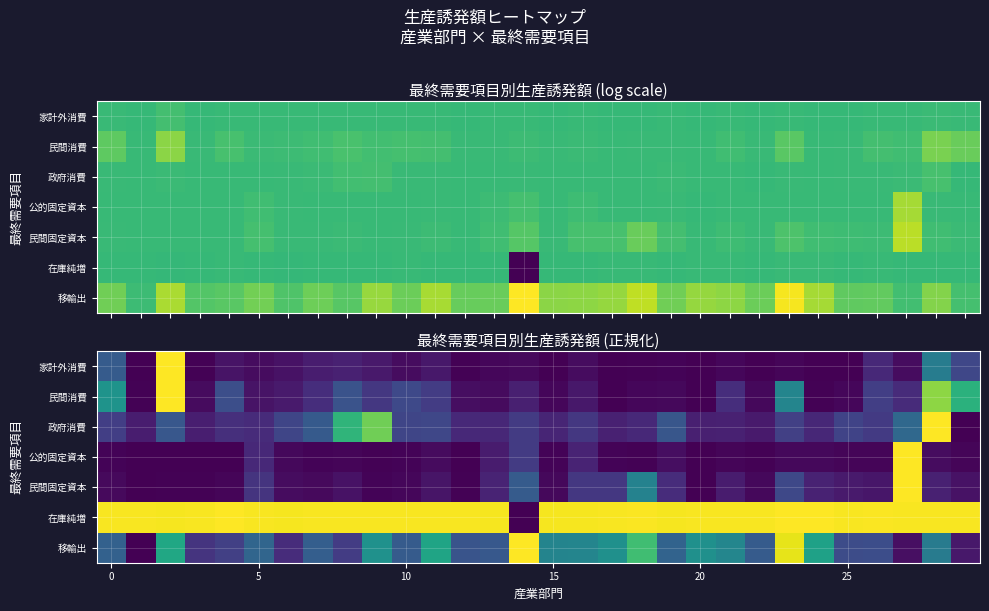

Where is 公的固定資本 nearest to the value 0?

20